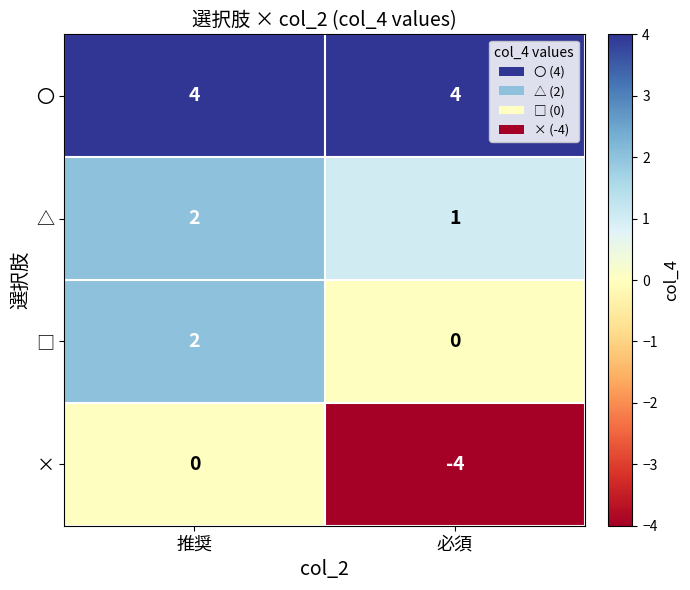

What is the total value across all series at 必須?

1